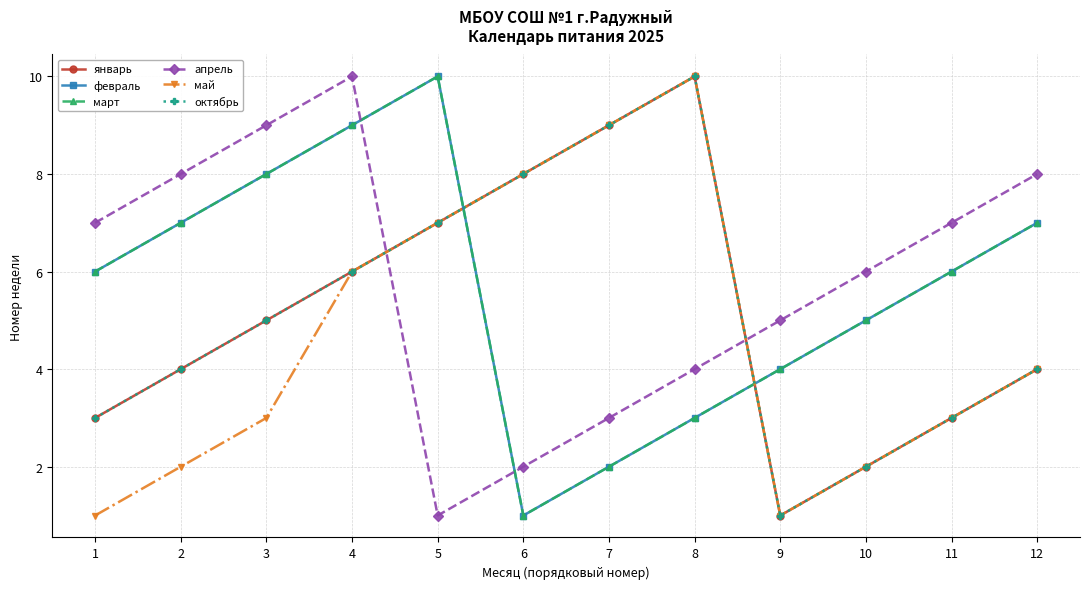

Is the value of октябрь at 1 greater than the value of январь at 2?

No